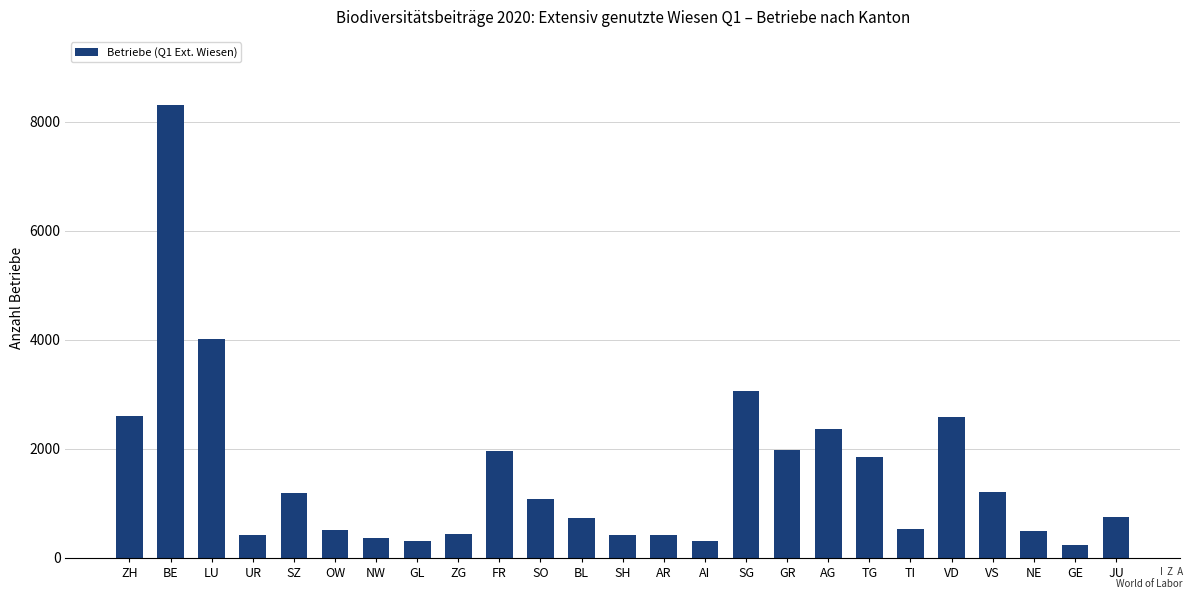

What is the average value?

1527